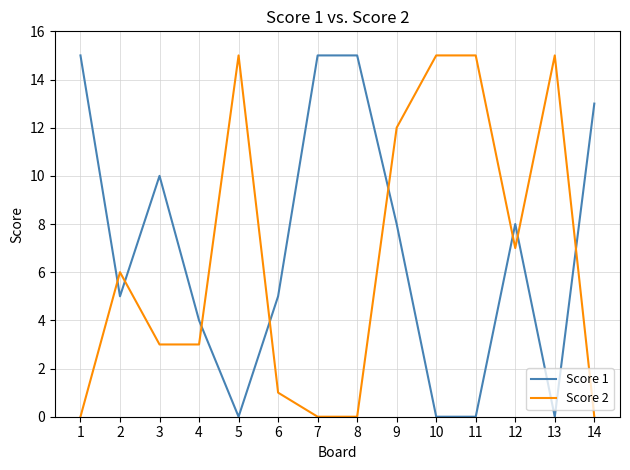

Rank the series at 6 from lowest to highest value.

Score 2, Score 1